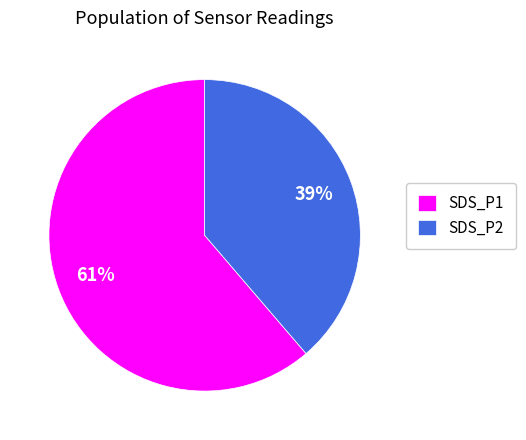

The SDS_P1 slice represents 61% of the pie. True or false?

True